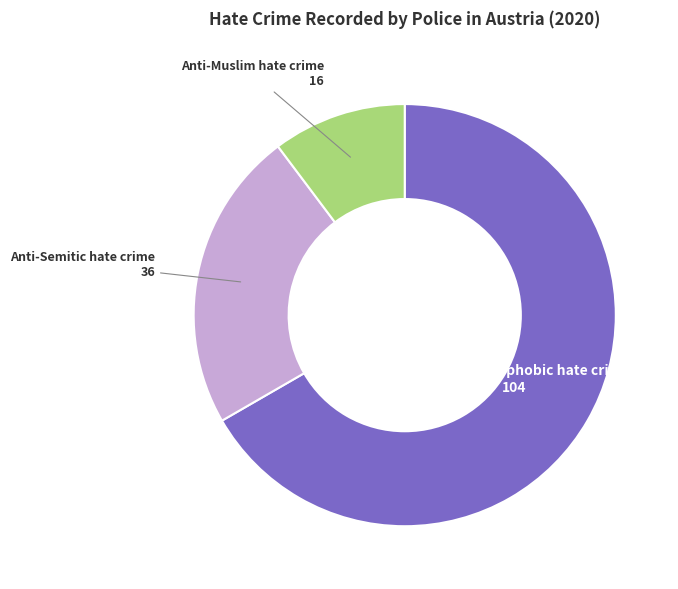

Is there a majority slice in this chart?

Yes